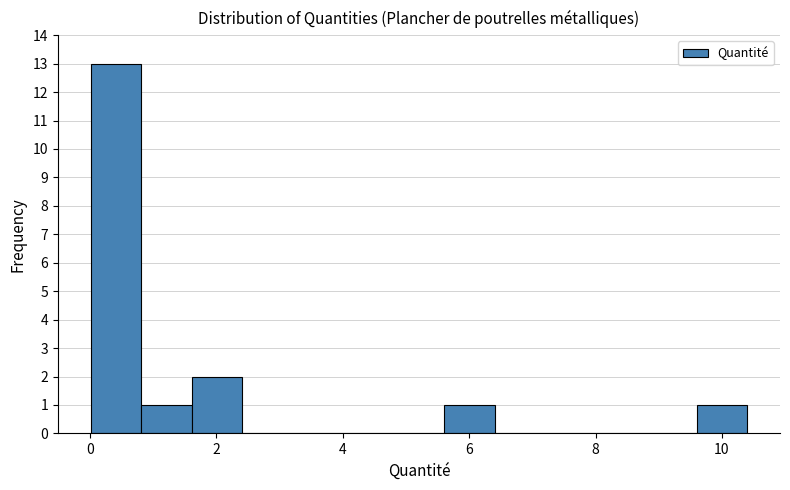

Around what value on the x-axis is the tallest bar? Give the approximate position of its centre, as read against the axis.

0.4